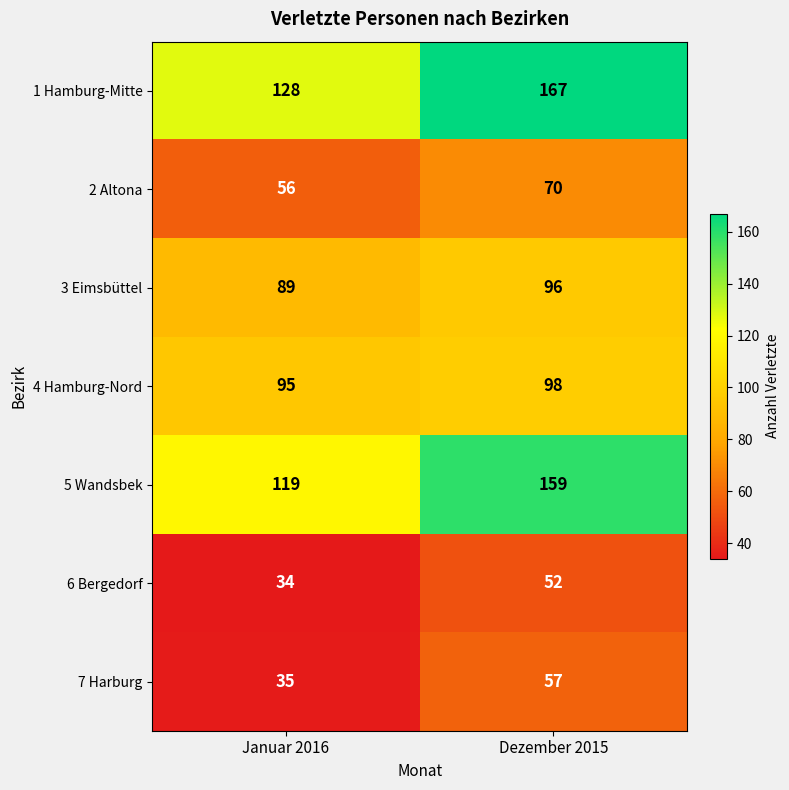

What is the average value of the 7 Harburg series?

46